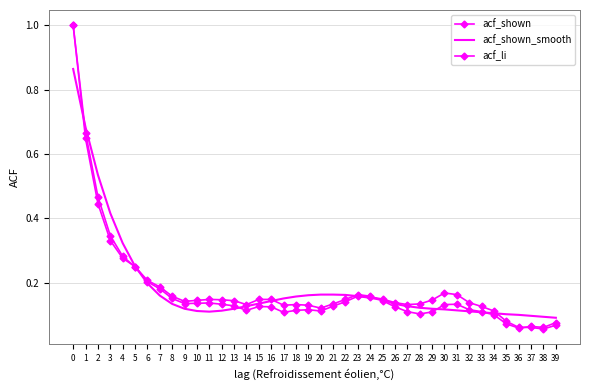

Does the chart have visible grid lines?

Yes